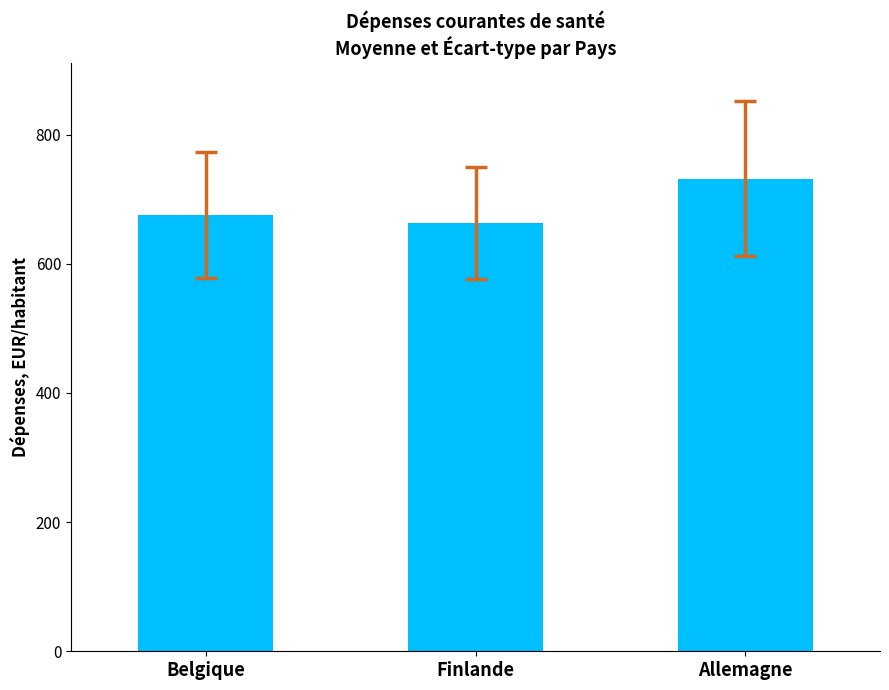

List the labels in order of value, largest first.

Allemagne, Belgique, Finlande